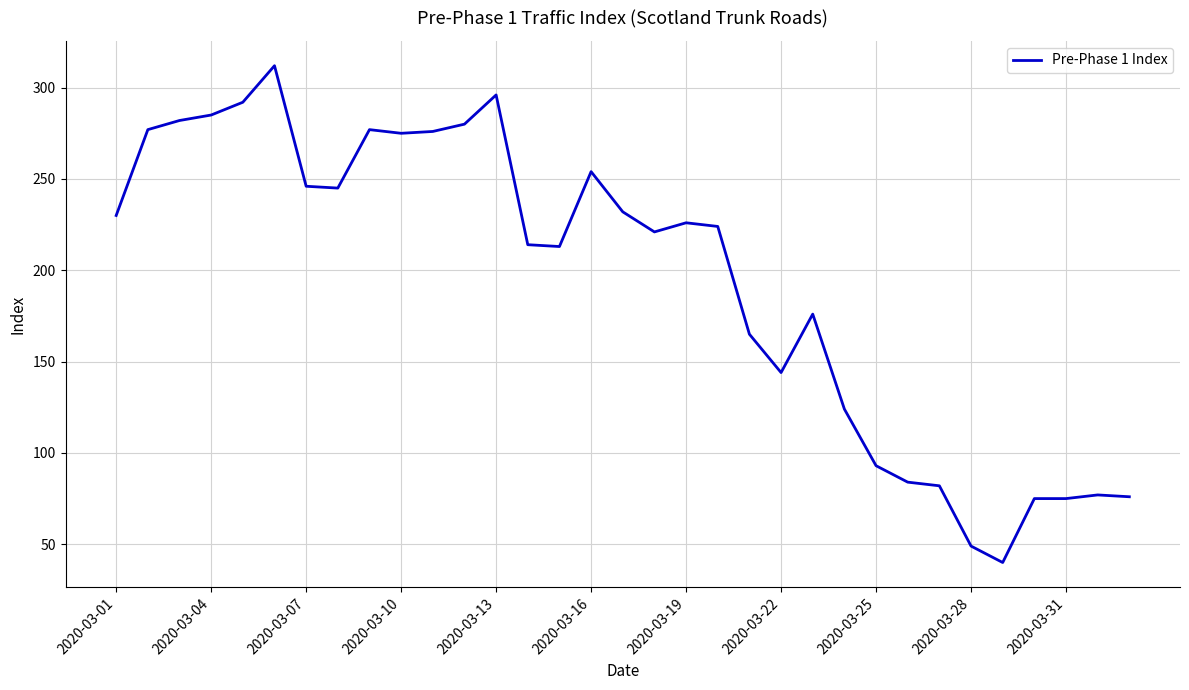

What is the maximum value shown in the chart?

312